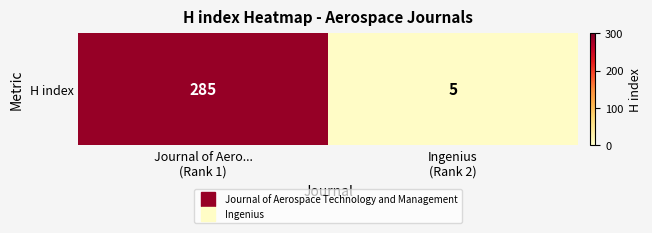

What is the greatest value displayed?

285